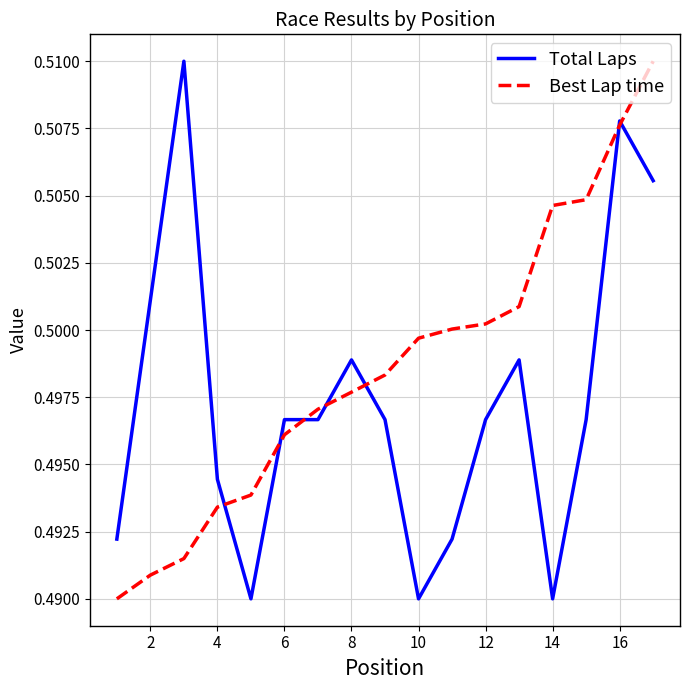

List the series in order of their overall mean, lowest first.

Total Laps, Best Lap time